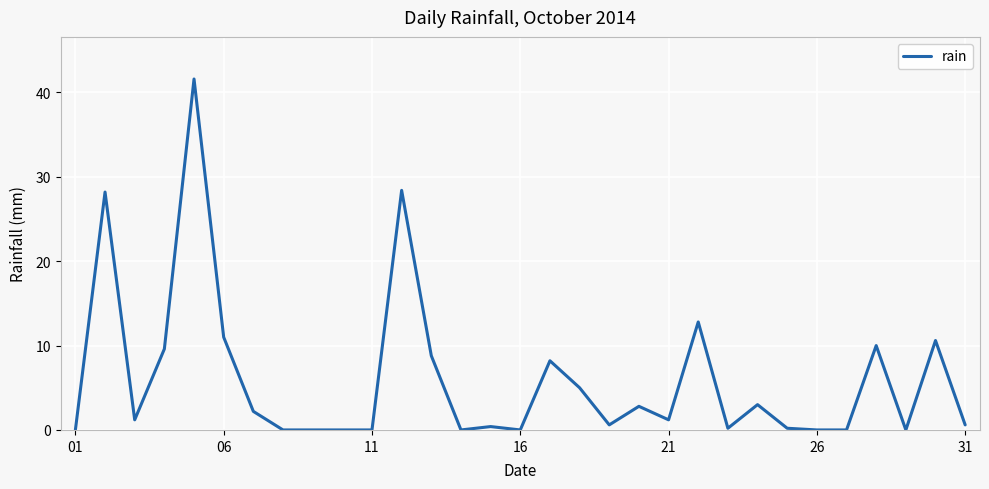

What is the maximum value shown in the chart?

41.6